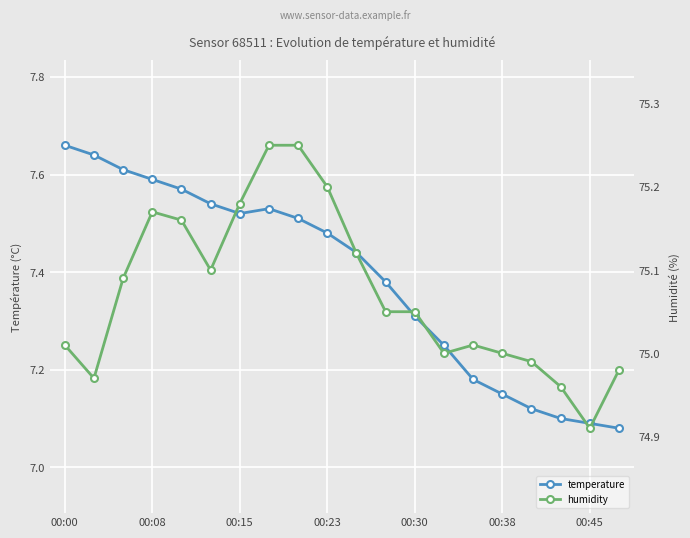

How many values in the humidity series exceed 75?

13